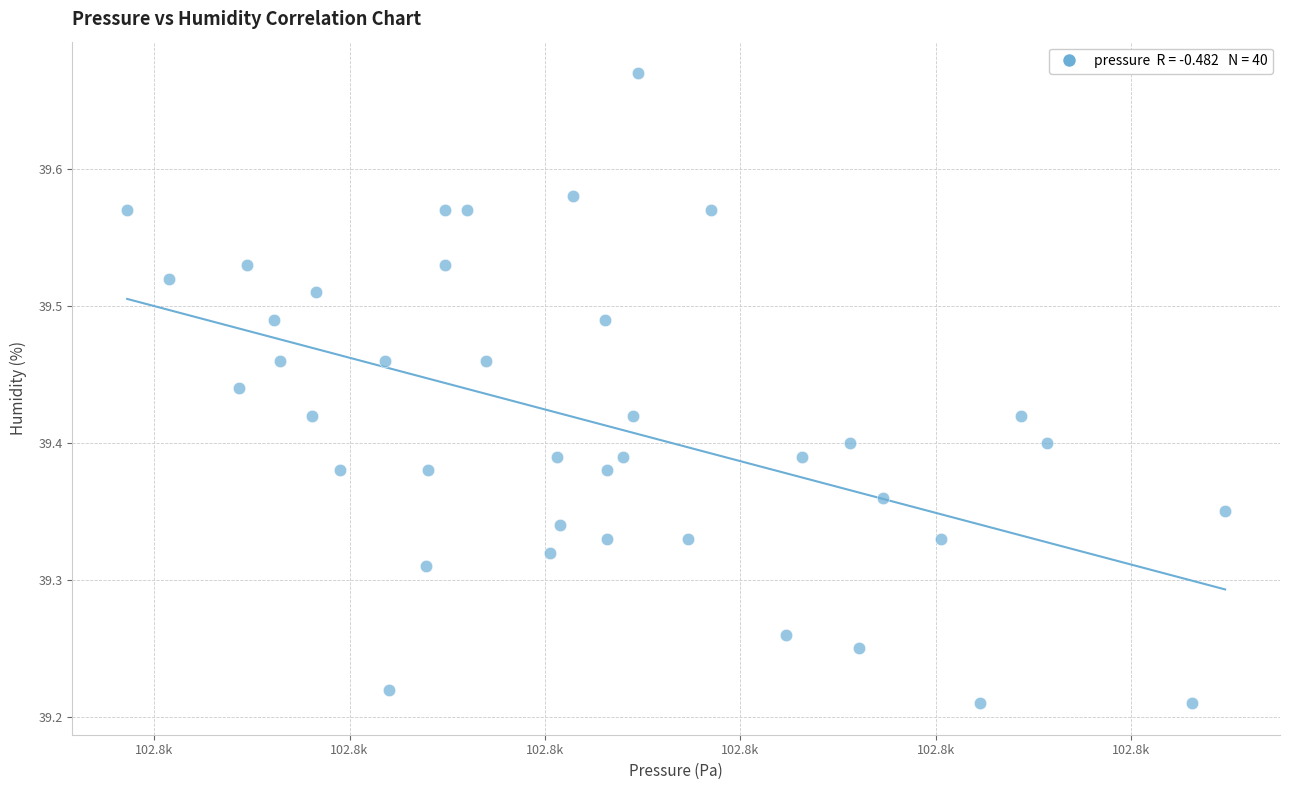

What is the range of Y values (max minus min)?

0.5